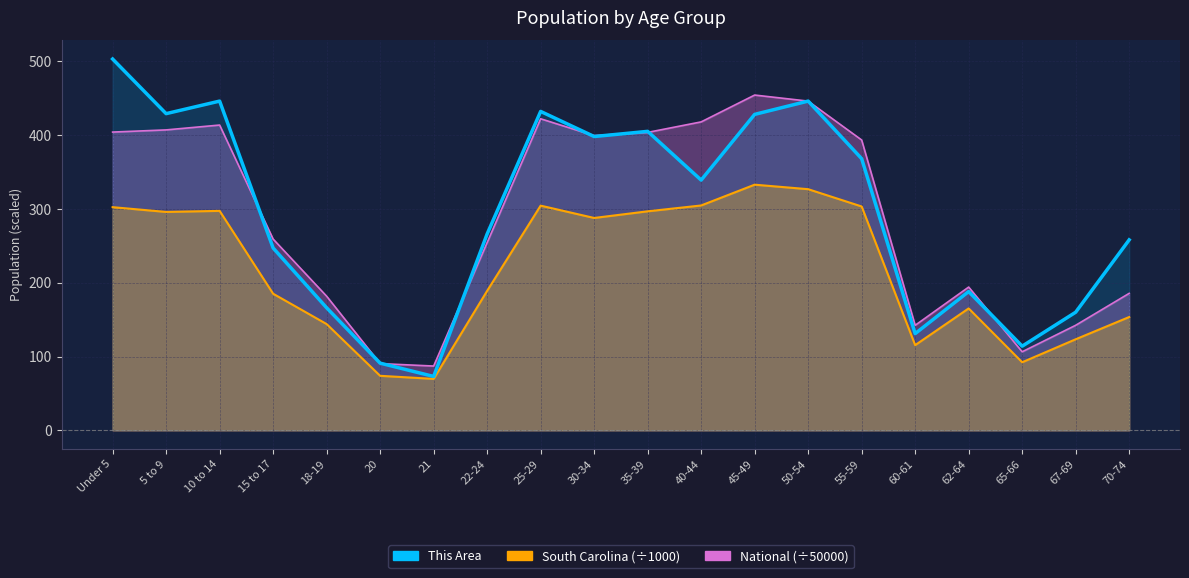

Reading right to left, extract all data points from this chart.

70-74=258	67-69=160	65-66=114	62-64=188	60-61=131	55-59=368	50-54=446	45-49=428	40-44=339	35-39=405	30-34=398	25-29=432	22-24=266	21=73	20=91	18-19=166	15 to 17=247	10 to 14=446	5 to 9=429	Under 5=503